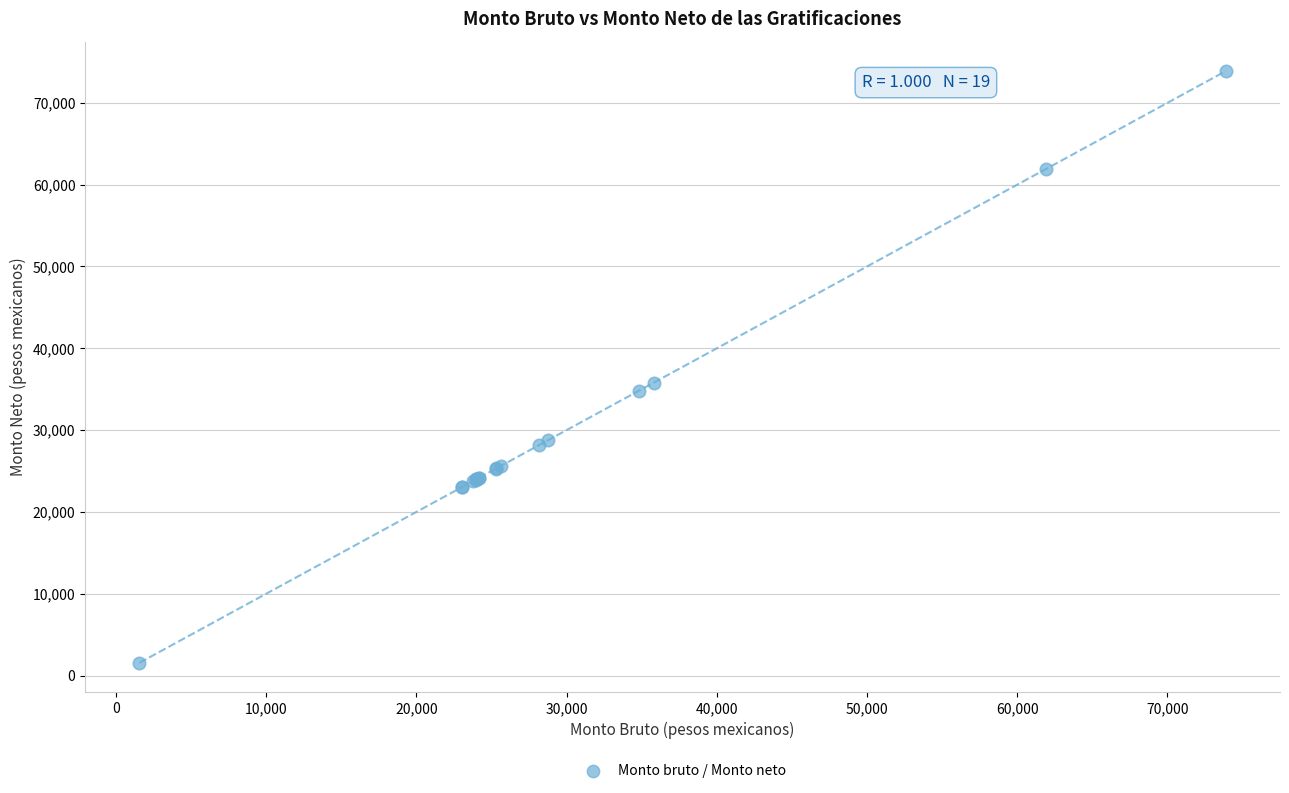

What Y value in the scatter plot is closest to 37715?

35805.0